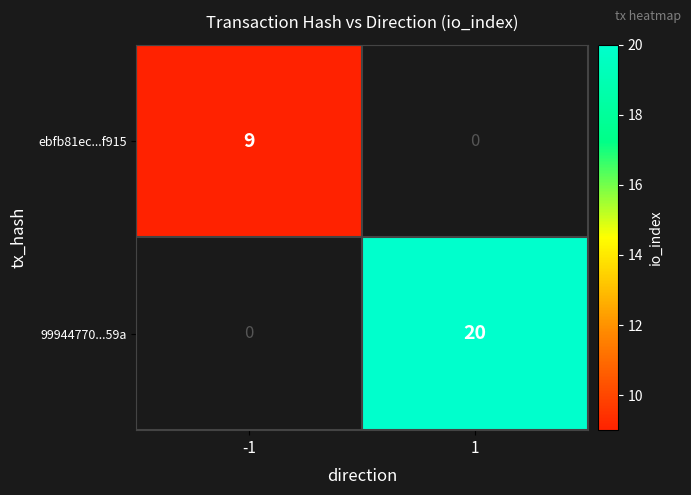

Is it true that ebfb81ec...f915 equals 4 at -1?

False